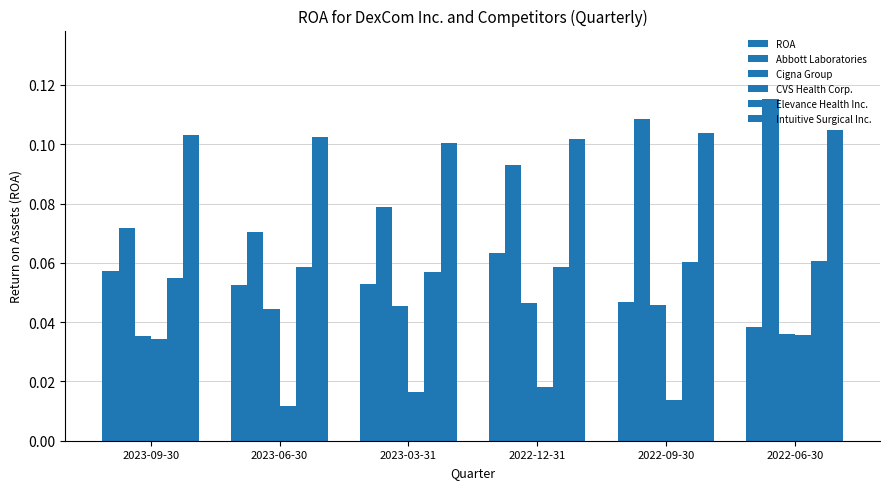

How many distinct data groups are displayed?

6